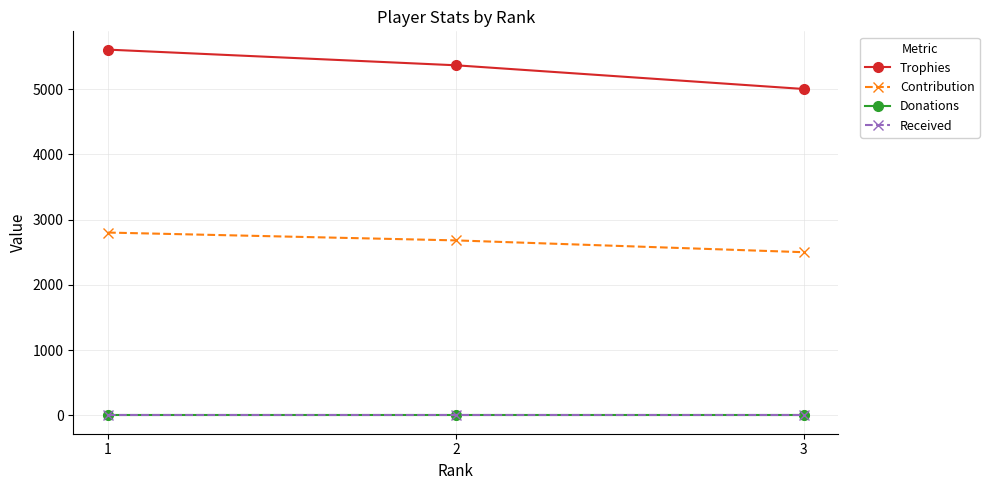

Does the chart have visible grid lines?

Yes